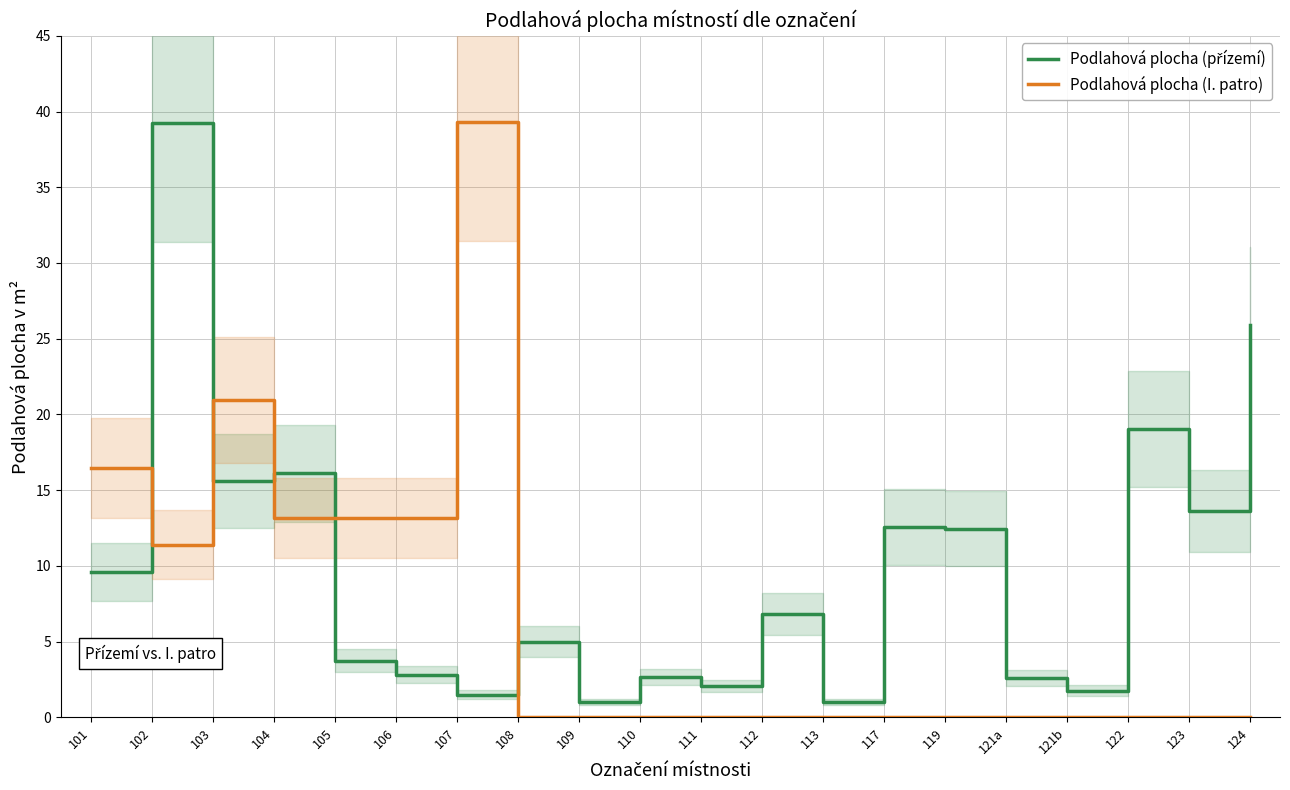

Reading right to left, transcribe all the data shown in this chart.

Podlahová plocha (přízemí): 25.9	13.6	19.1	1.8	2.6	12.4	12.5	1.0	6.8	2.0	2.6	1.0	5.0	1.5	2.8	3.8	16.1	15.6	39.3	9.6
Podlahová plocha (I. patro): 0.0	0.0	0.0	0.0	0.0	0.0	0.0	0.0	0.0	0.0	0.0	0.0	0.0	39.3	13.2	13.2	13.2	20.9	11.4	16.4